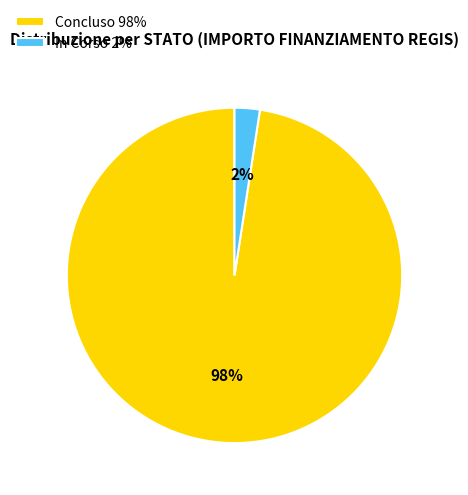

Which has a higher value, In Corso 2% or Concluso 98%?

Concluso 98%